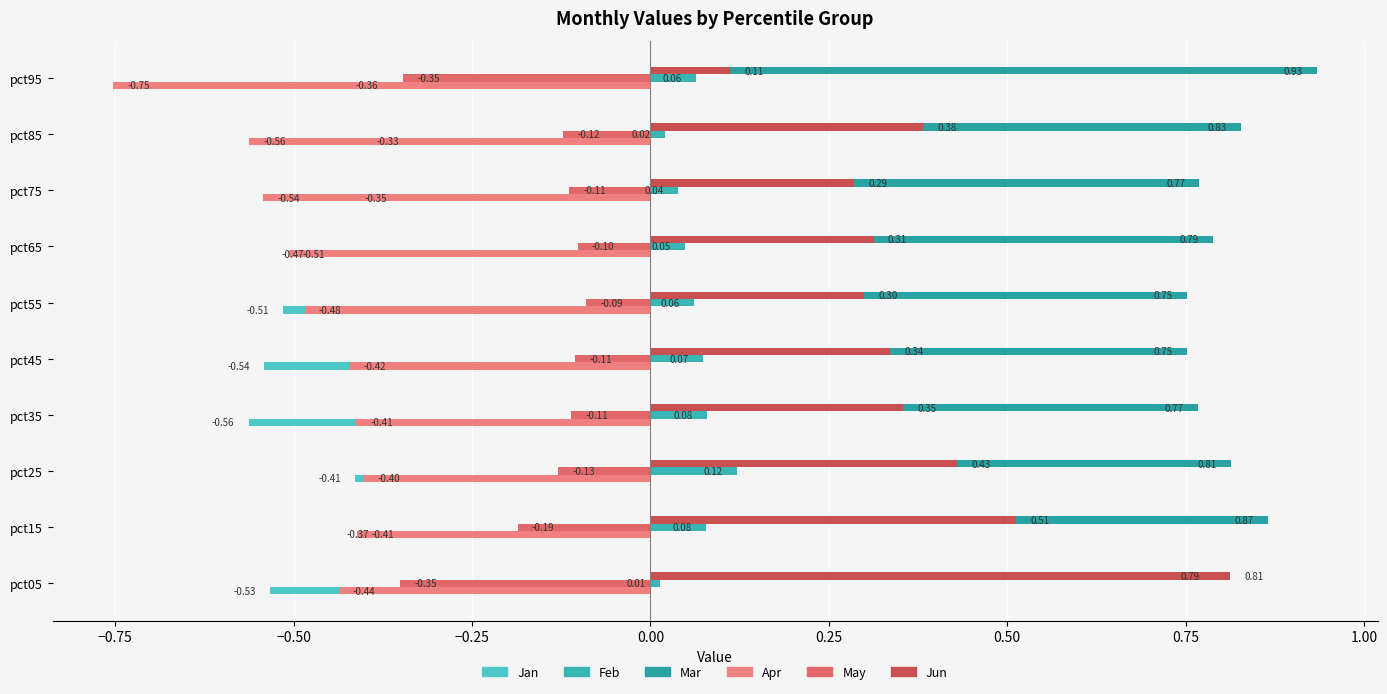

Reading left to right, what are all the values shown in this chart?

Jan: -0.5	-0.4	-0.4	-0.6	-0.5	-0.5	-0.5	-0.3	-0.3	-0.4
Feb: 0.0	0.1	0.1	0.1	0.1	0.1	0.0	0.0	0.0	0.1
Mar: 0.8	0.9	0.8	0.8	0.8	0.8	0.8	0.8	0.8	0.9
Apr: -0.4	-0.4	-0.4	-0.4	-0.4	-0.5	-0.5	-0.5	-0.6	-0.8
May: -0.4	-0.2	-0.1	-0.1	-0.1	-0.1	-0.1	-0.1	-0.1	-0.3
Jun: 0.8	0.5	0.4	0.4	0.3	0.3	0.3	0.3	0.4	0.1